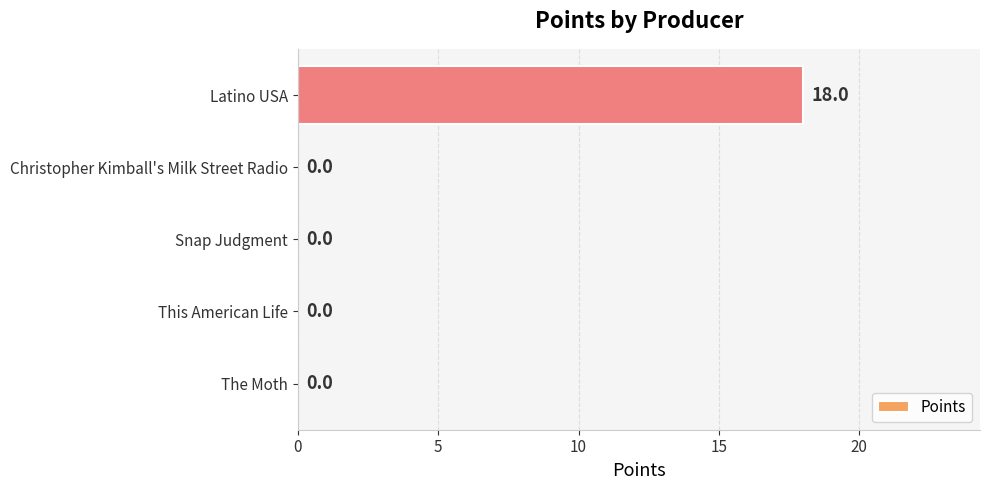

What is the sum of all values?

18